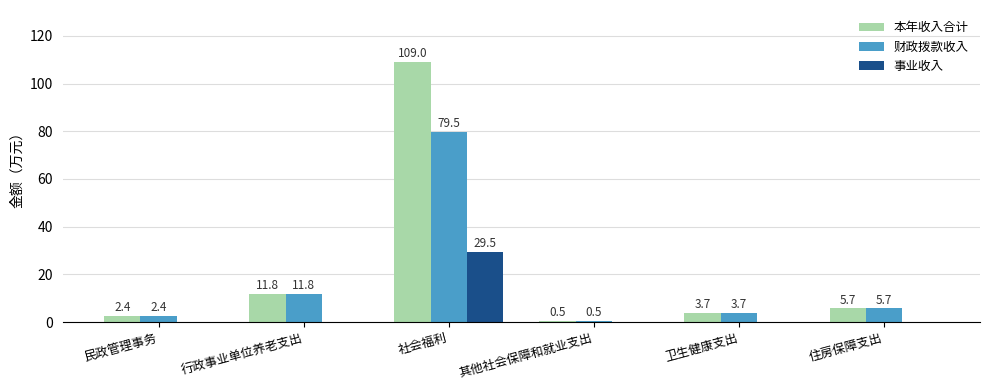

The 财政拨款收入 series shows 18.2 at 行政事业单位养老支出. True or false?

False